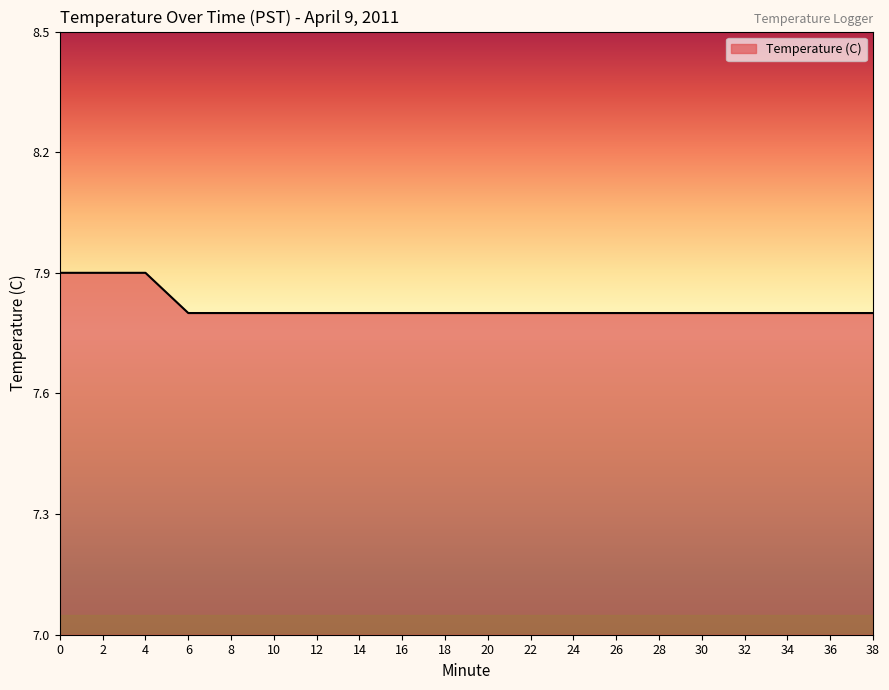

What is the difference between the maximum and minimum values?

0.1